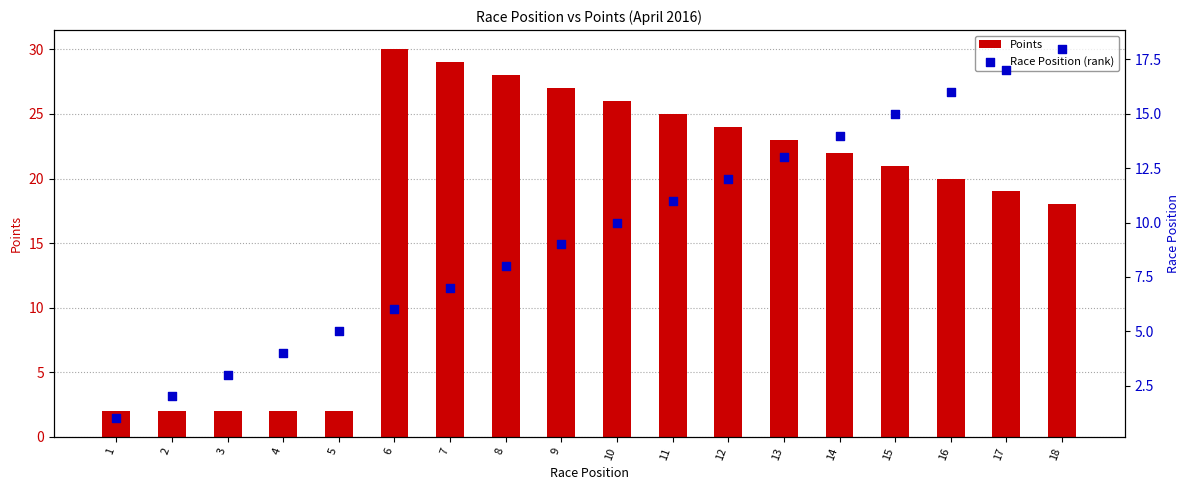

At how many categories does at least one series exceed 17?

13